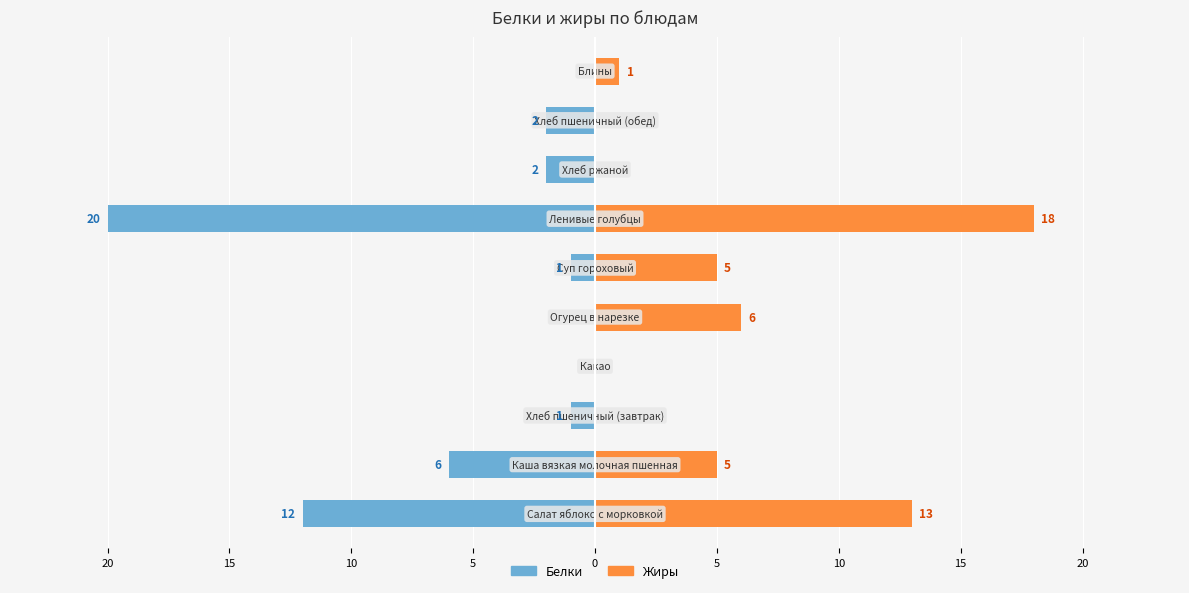

How many data points in Белки are above -1?

3